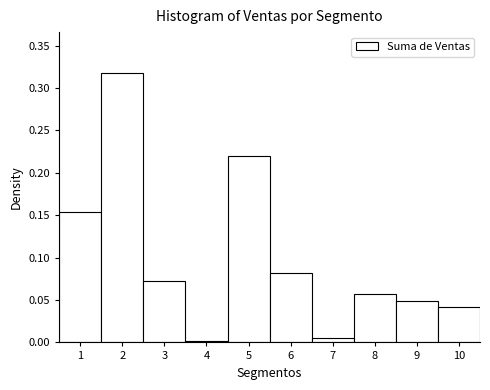

What is the sum of all values?

1.0